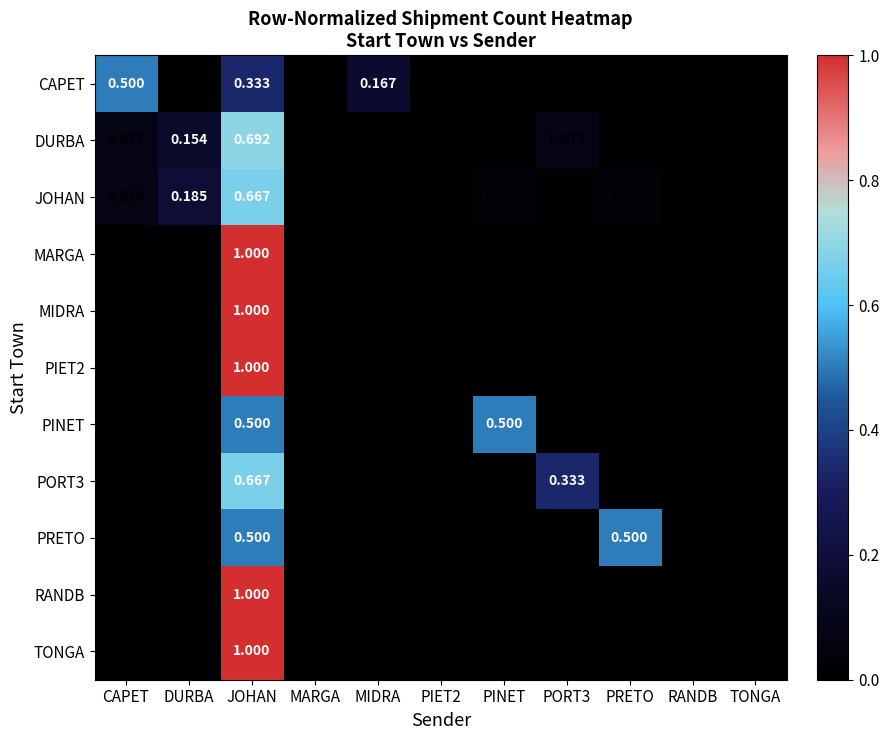

At which label does PORT3 reach its peak?

JOHAN